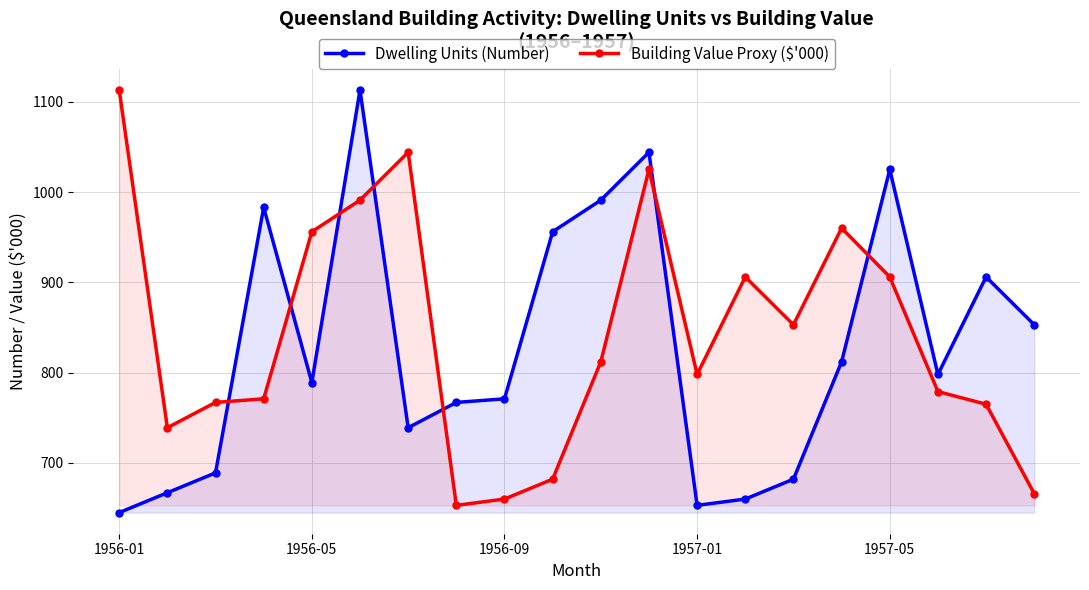

Where is Building Value Proxy ($'000) nearest to the value 883?

13